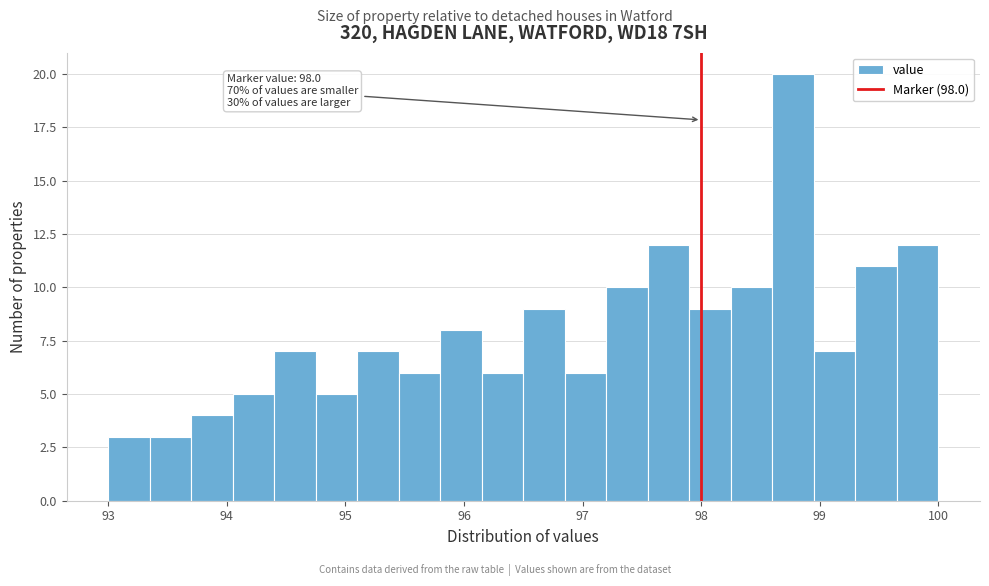

Read against the x-axis, roughly where is the centre of the tallest bar?

98.8